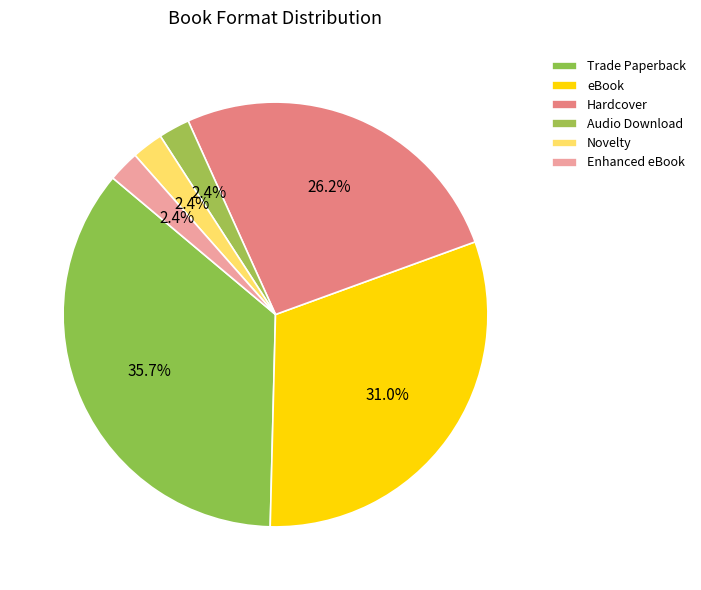

Is there any slice that represents more than half of the pie?

No